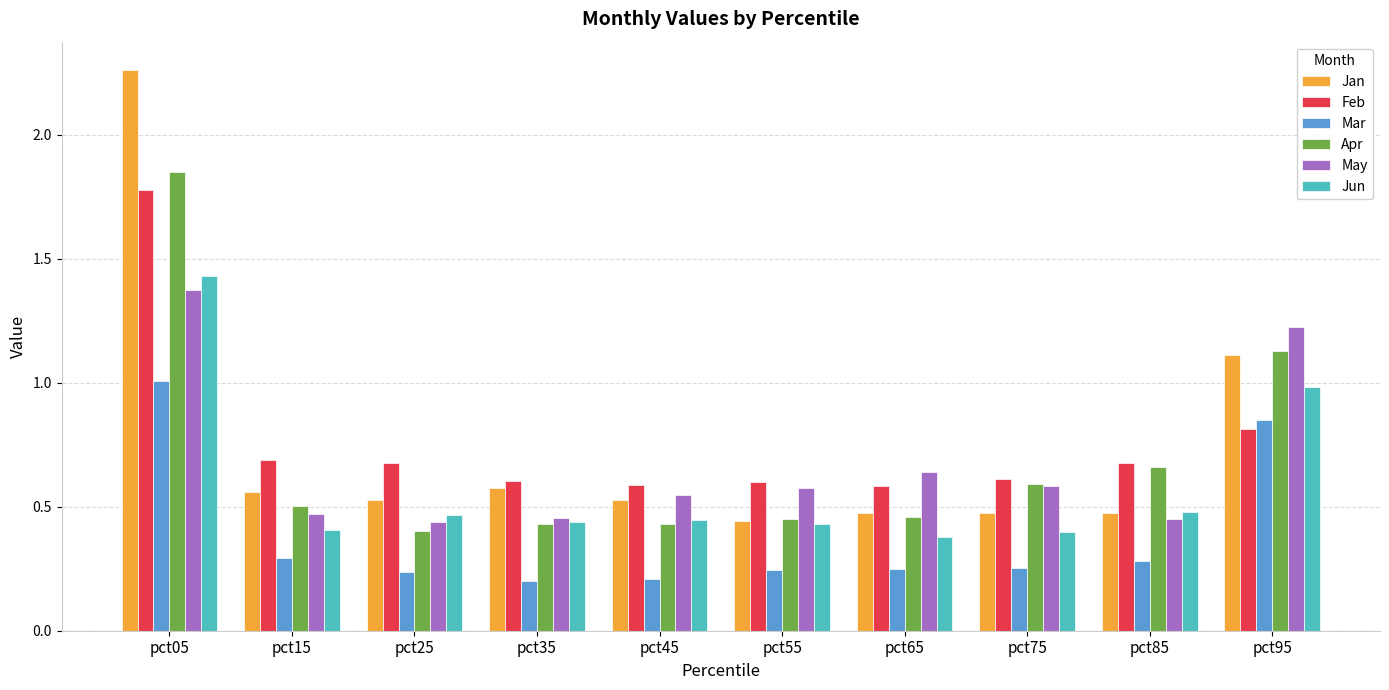

At how many categories does at least one series exceed 0?

10